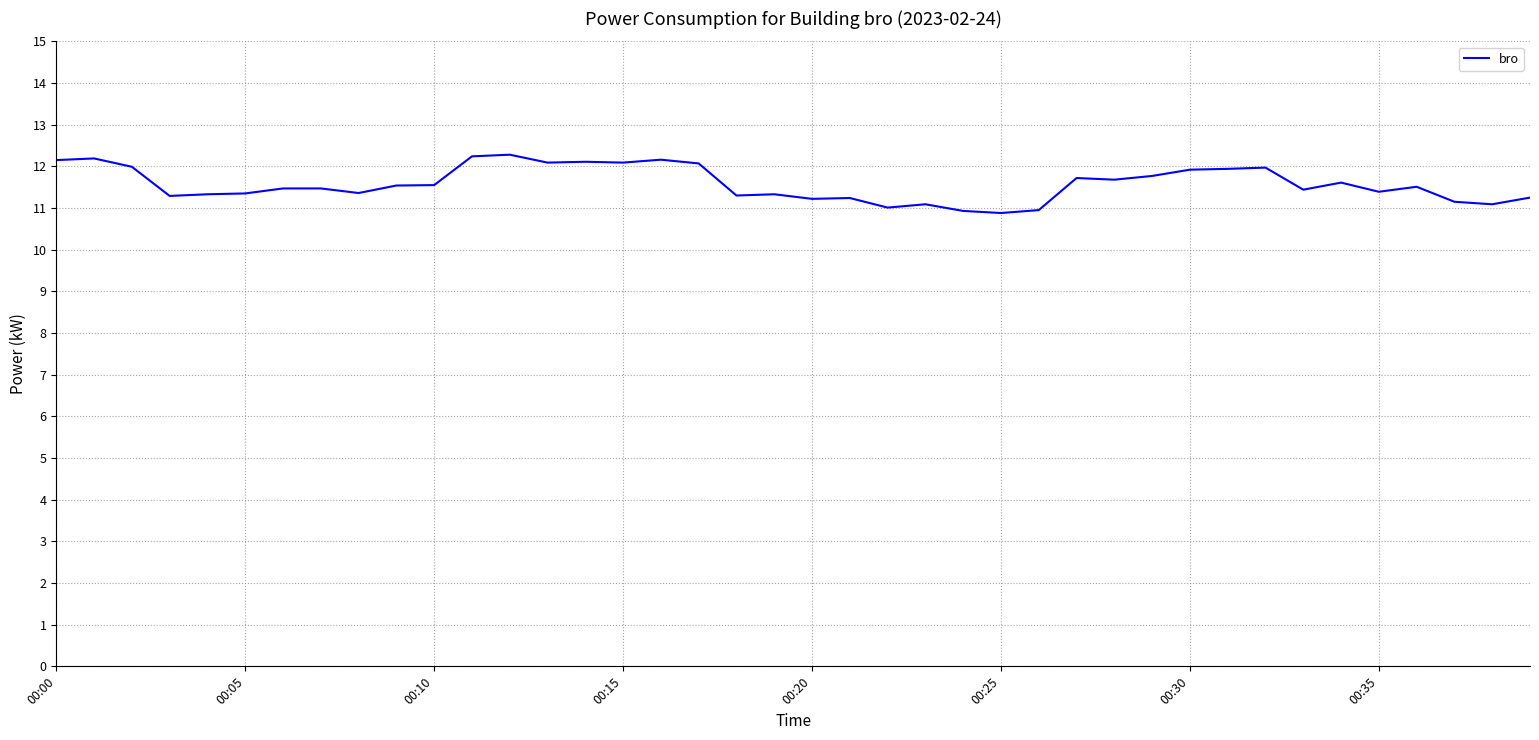

What is the average value?

11.6